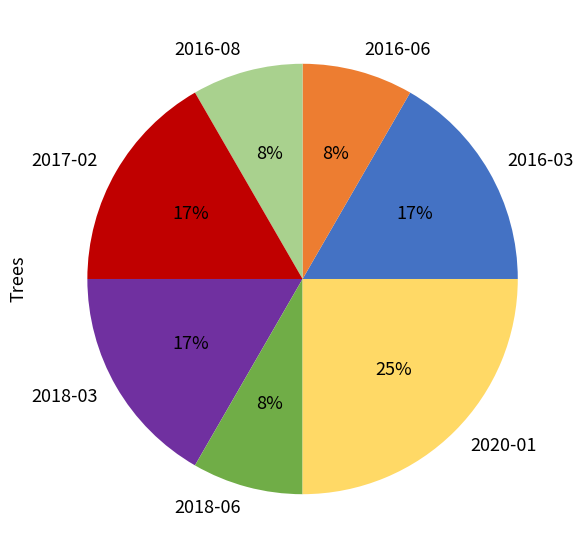

To the nearest percent, what percentage of the pie is 2018-06?

8%